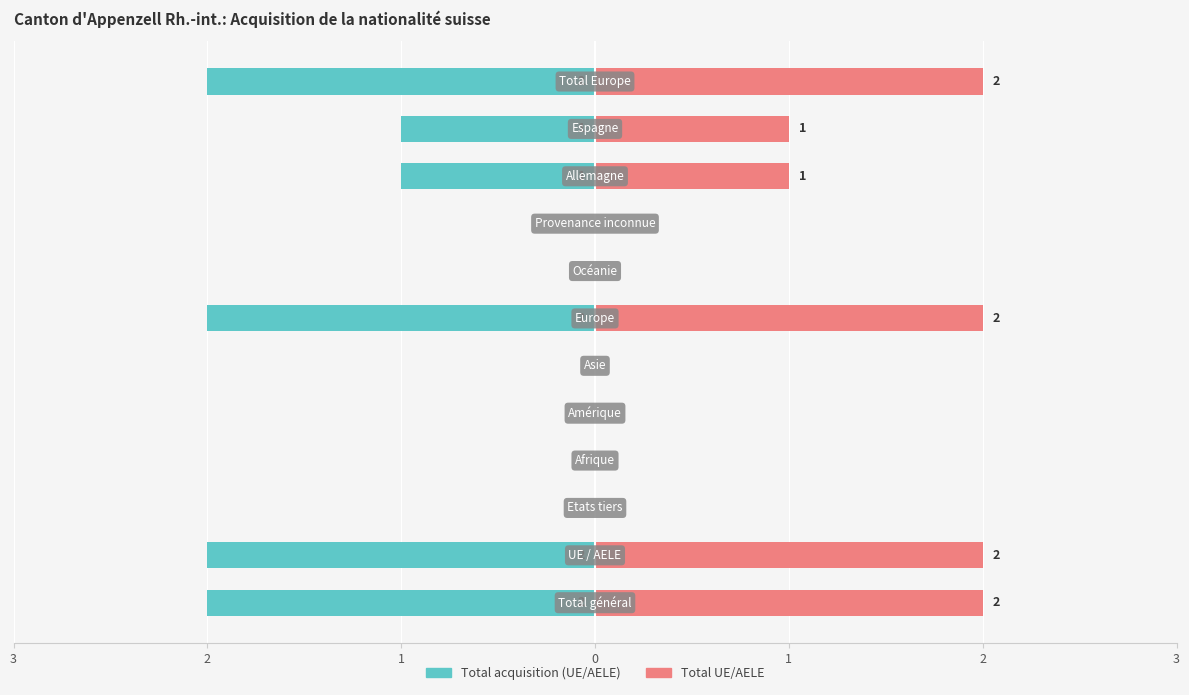

Read the Total acquisition (UE/AELE) value at 2.

-2